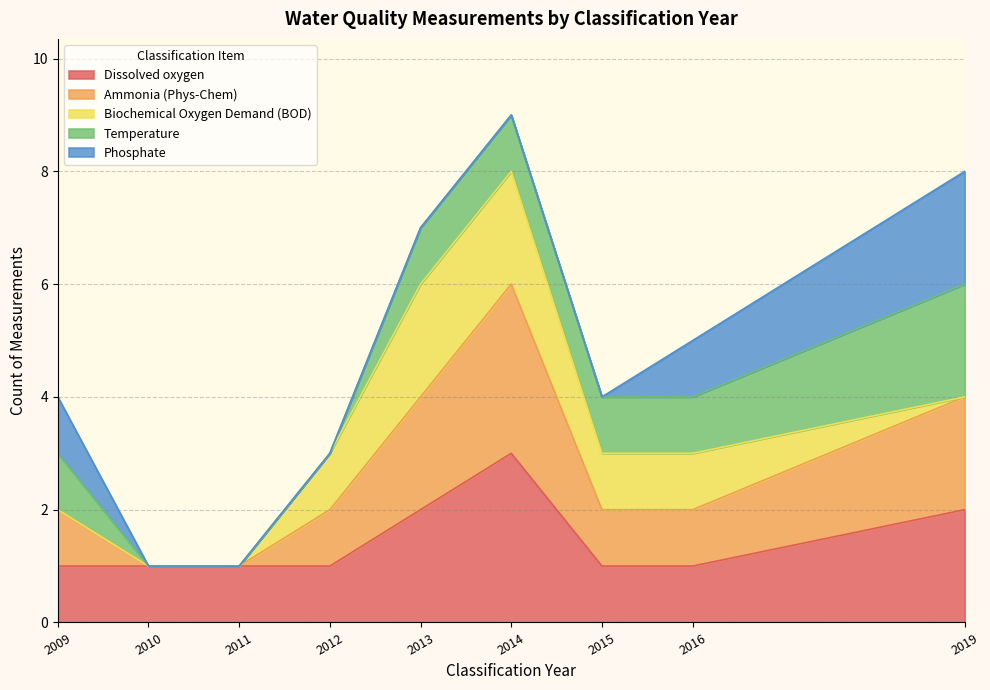

How many lines are shown in the chart?

5